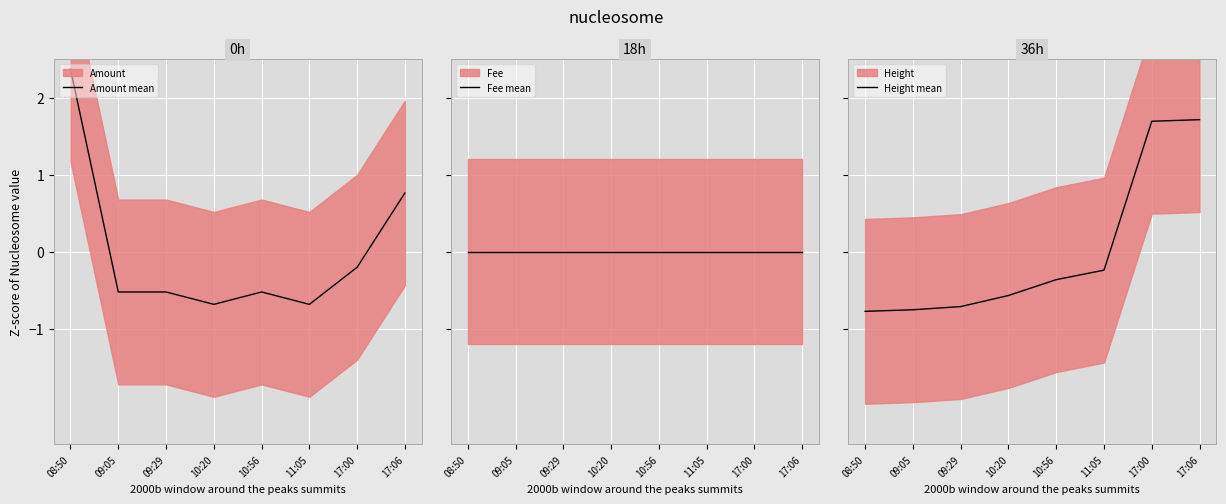

At which label does Height mean reach its minimum?

08:50